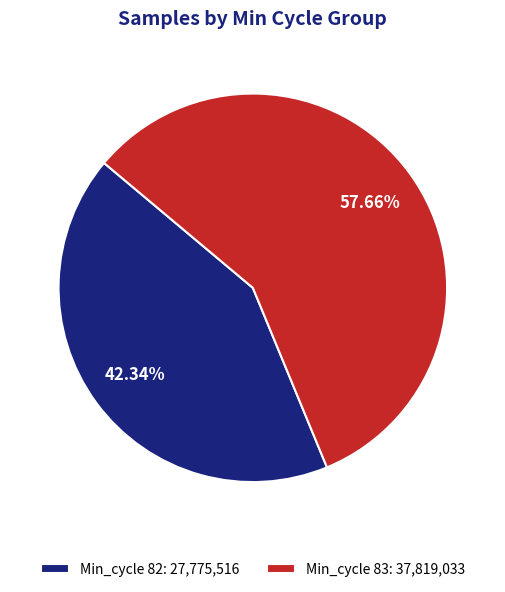

Rank the categories by value from lowest to highest.

Min_cycle 82: 27,775,516, Min_cycle 83: 37,819,033